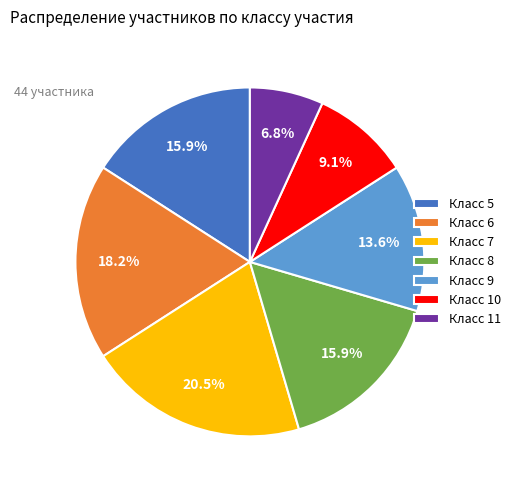

Is Класс 9 the majority of the pie?

No